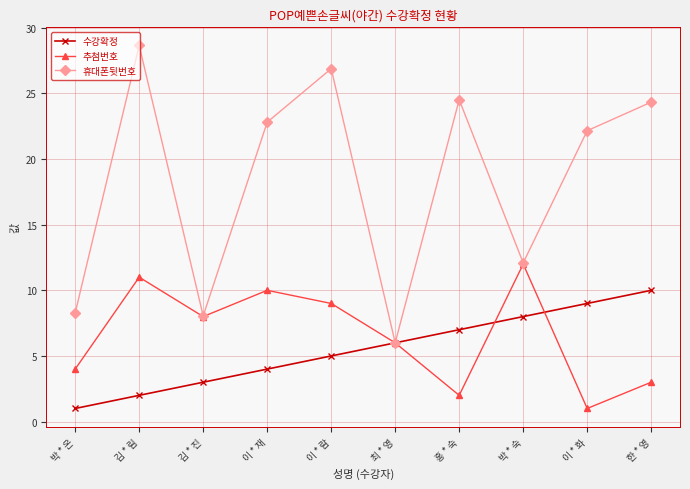

How many categories are shown in the chart?

10